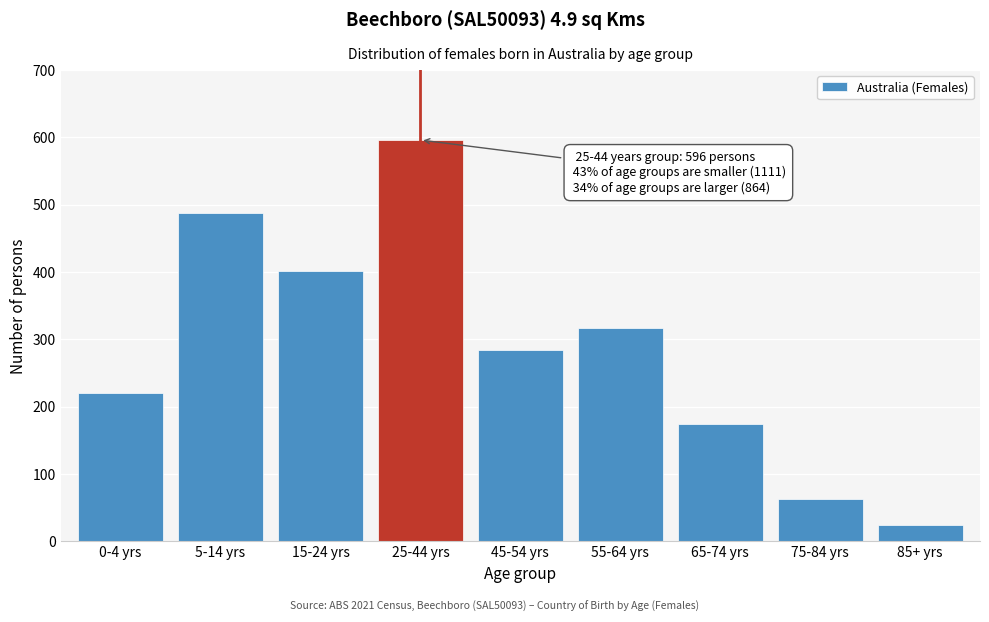

Reading right to left, extract all data points from this chart.

85+ yrs=25	75-84 yrs=63	65-74 yrs=175	55-64 yrs=317	45-54 yrs=284	25-44 yrs=596	15-24 yrs=402	5-14 yrs=488	0-4 yrs=221